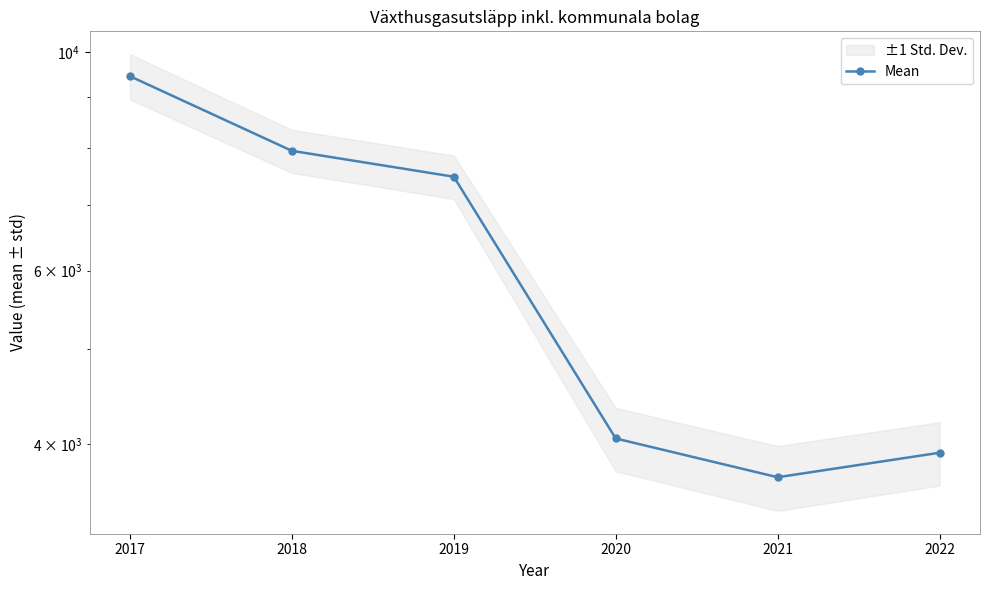

The value at 2022 is 5414. True or false?

False